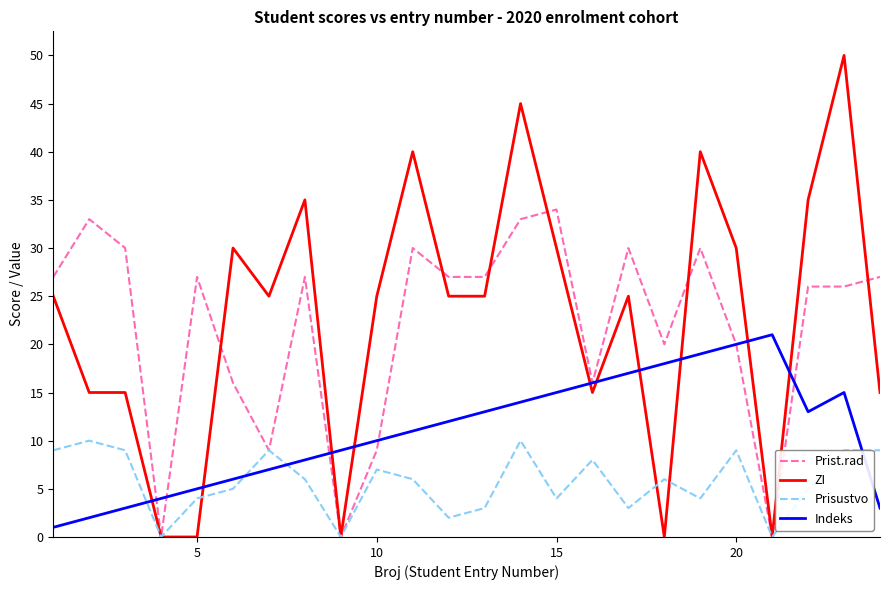

Count the ZI values in the range 15 to 35.

15